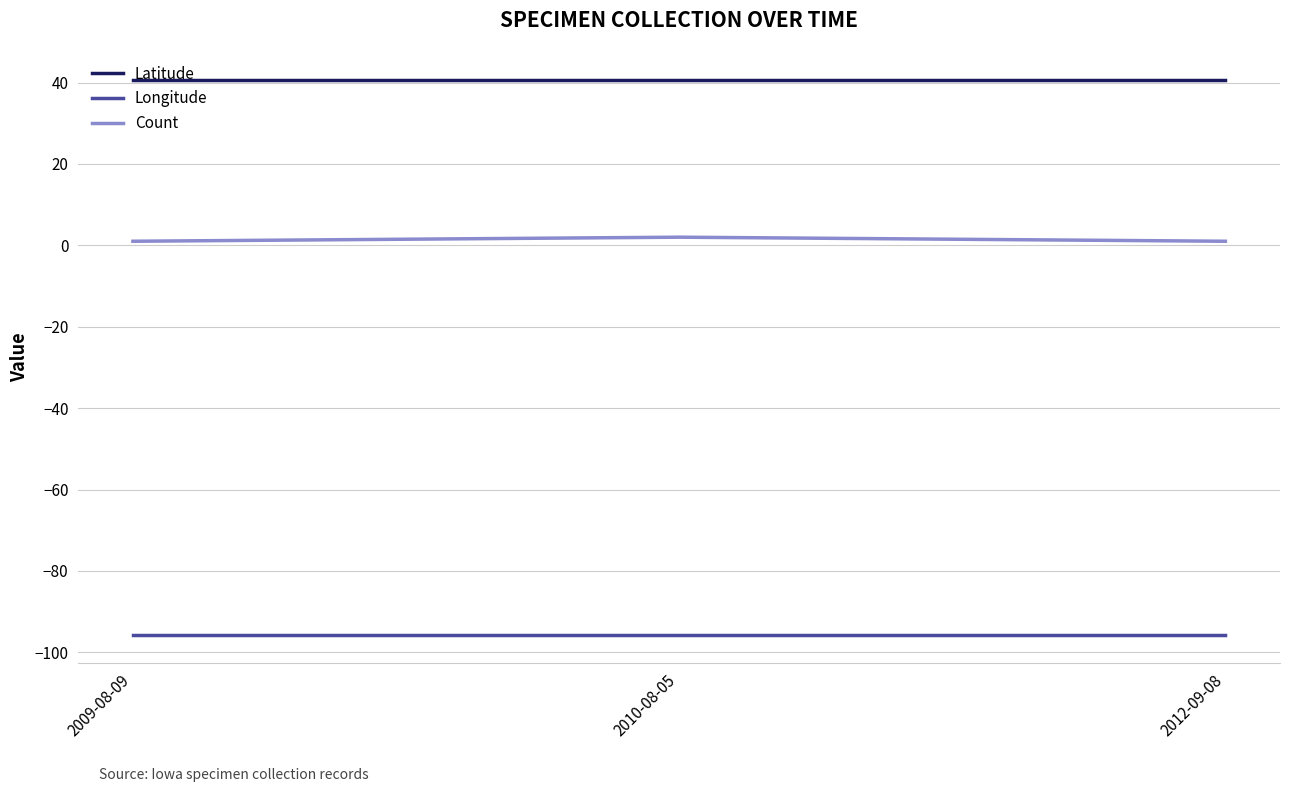

Is it true that Latitude equals 40.7 at 2012-09-08?

True